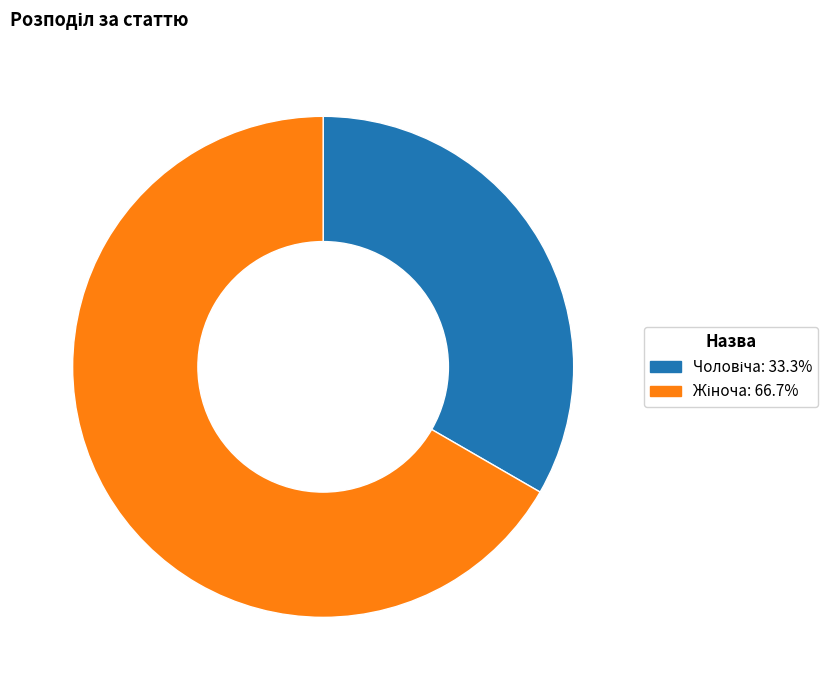

What is the change in value from Чоловіча to Жіноча?

+1